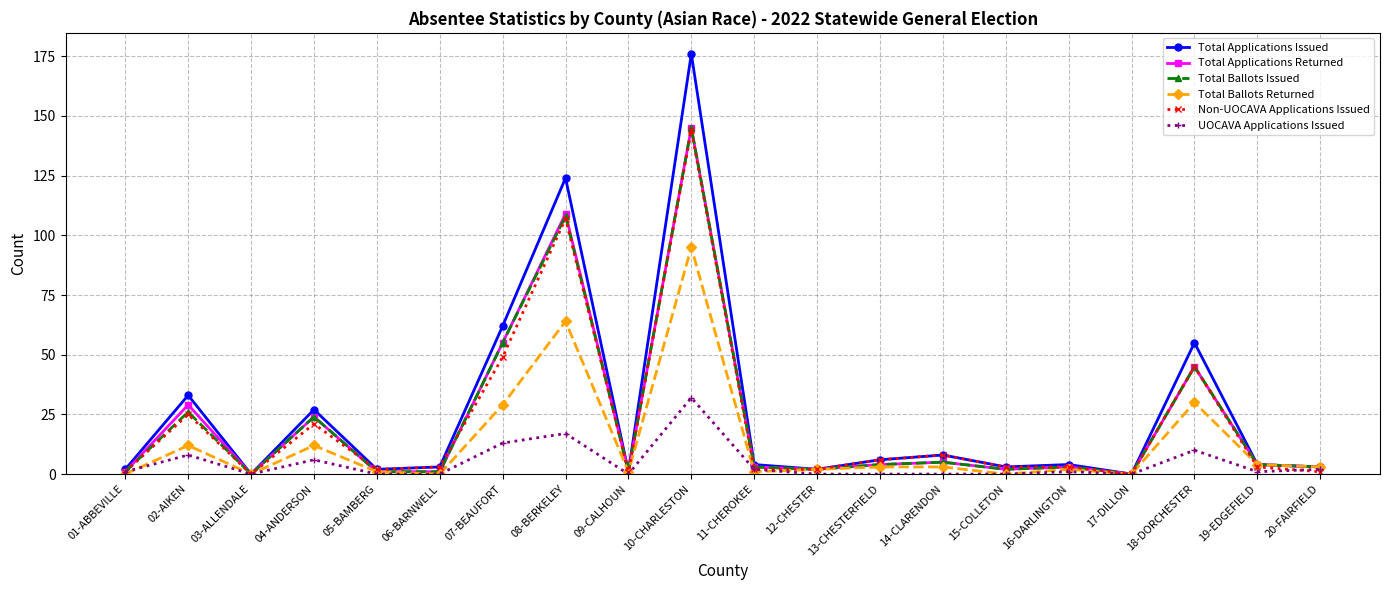

Is the value of Total Applications Issued at 13-CHESTERFIELD greater than the value of Total Applications Returned at 13-CHESTERFIELD?

Yes